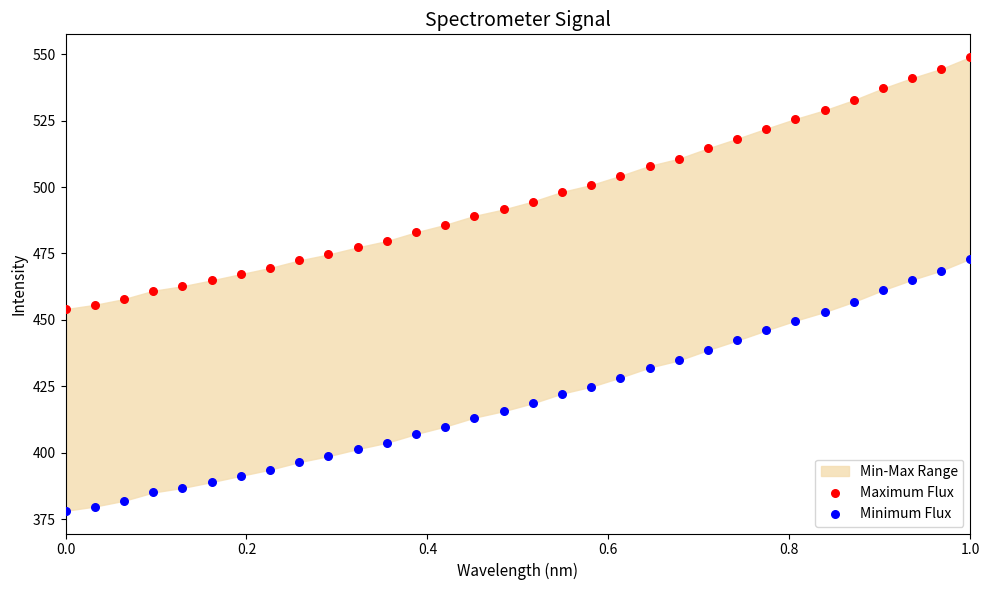

Which series reaches the minimum Y coordinate?

Minimum Flux